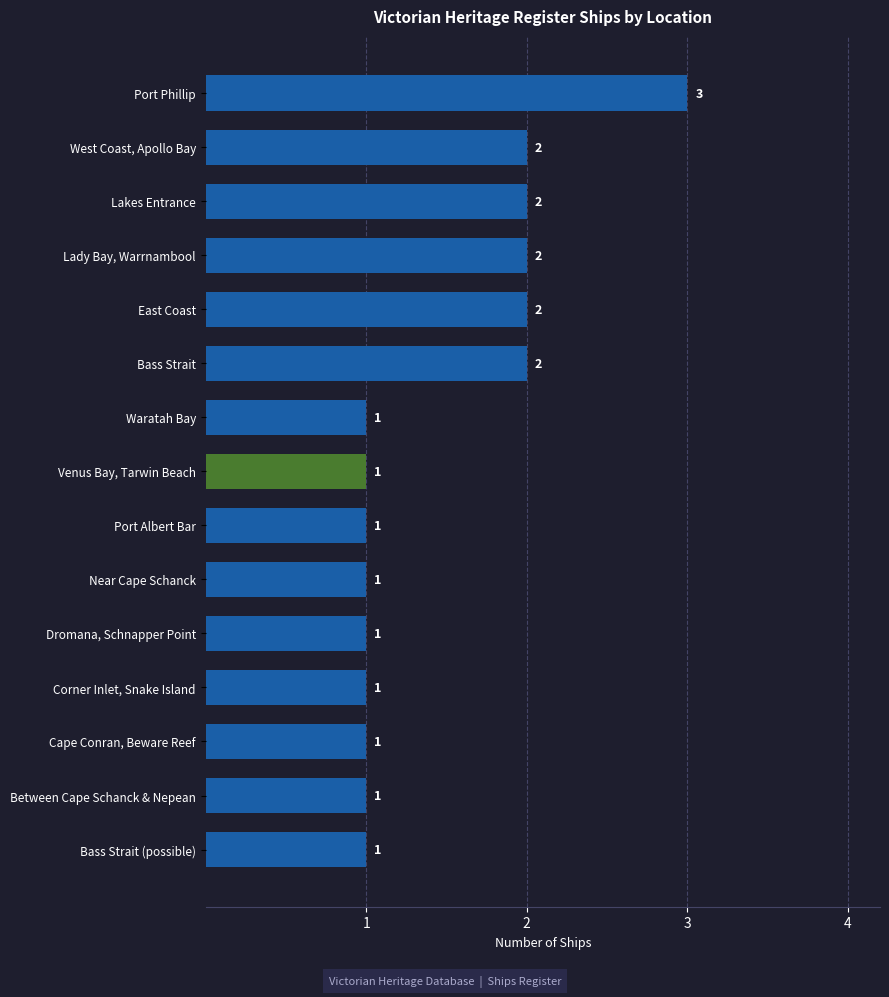

Between Bass Strait and Port Albert Bar, which is larger?

Bass Strait